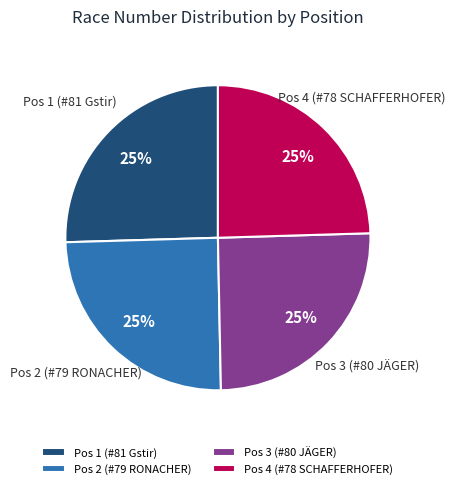

To the nearest percent, what is the average slice percentage?

25%